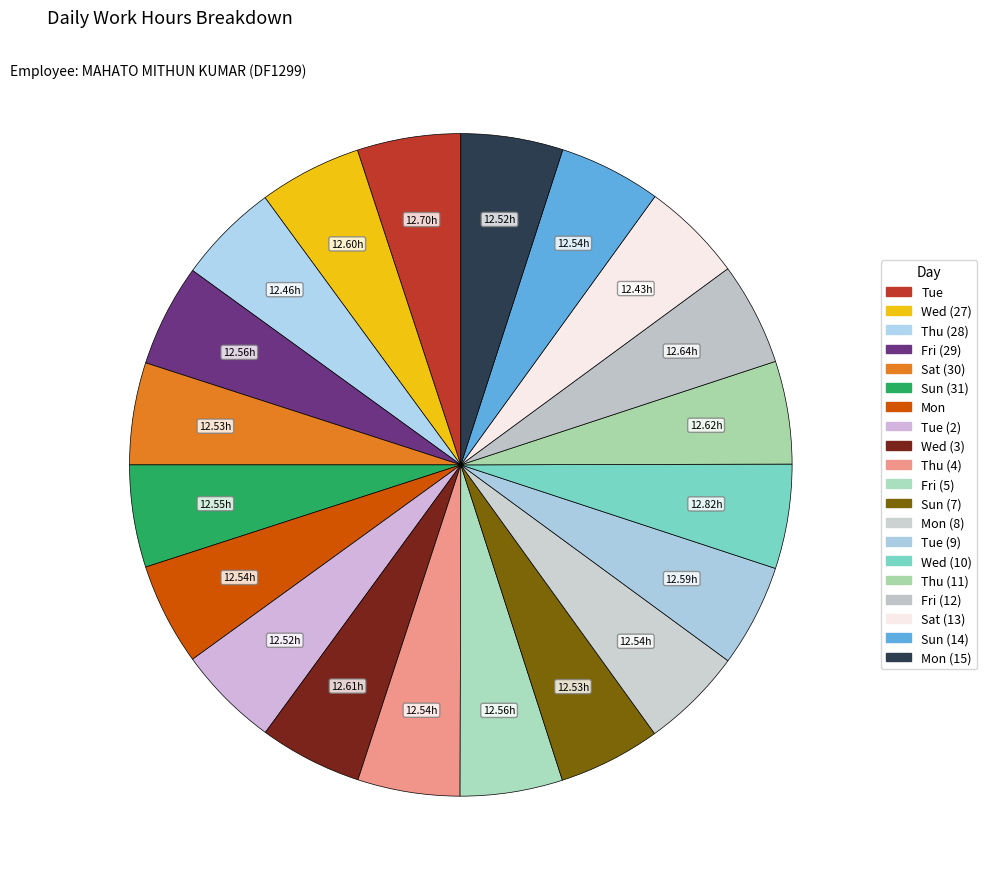

How many segments does this pie chart have?

20